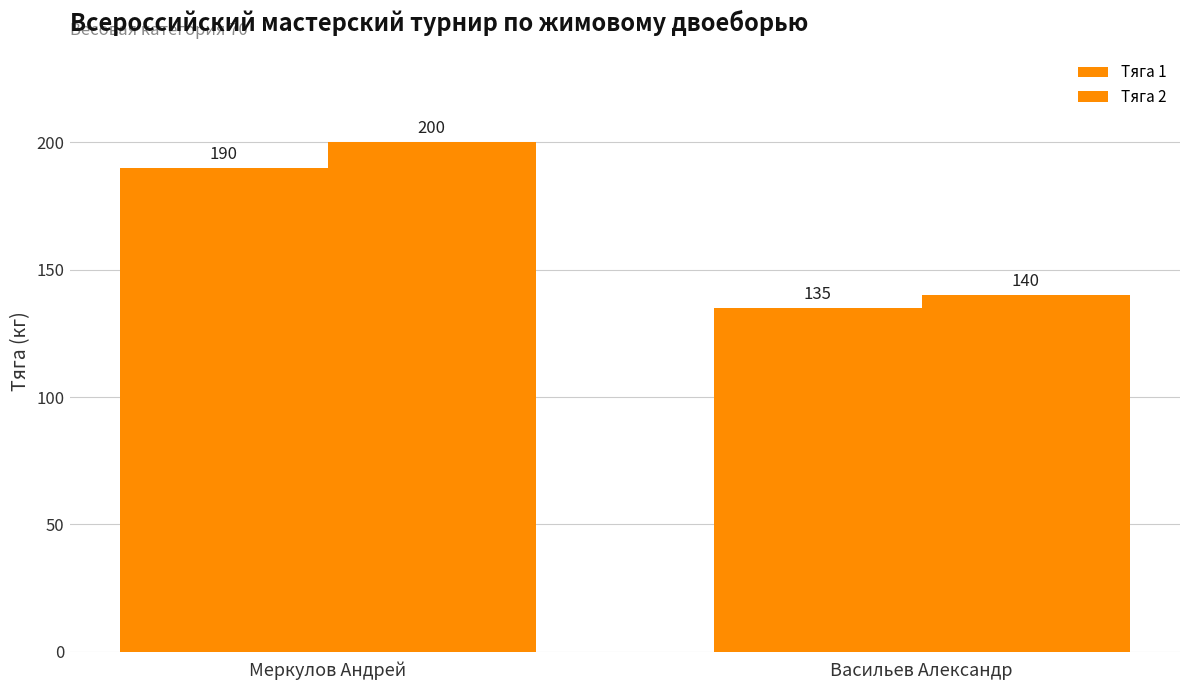

Read the Тяга 2 value at Васильев Александр, to the nearest 5.

140